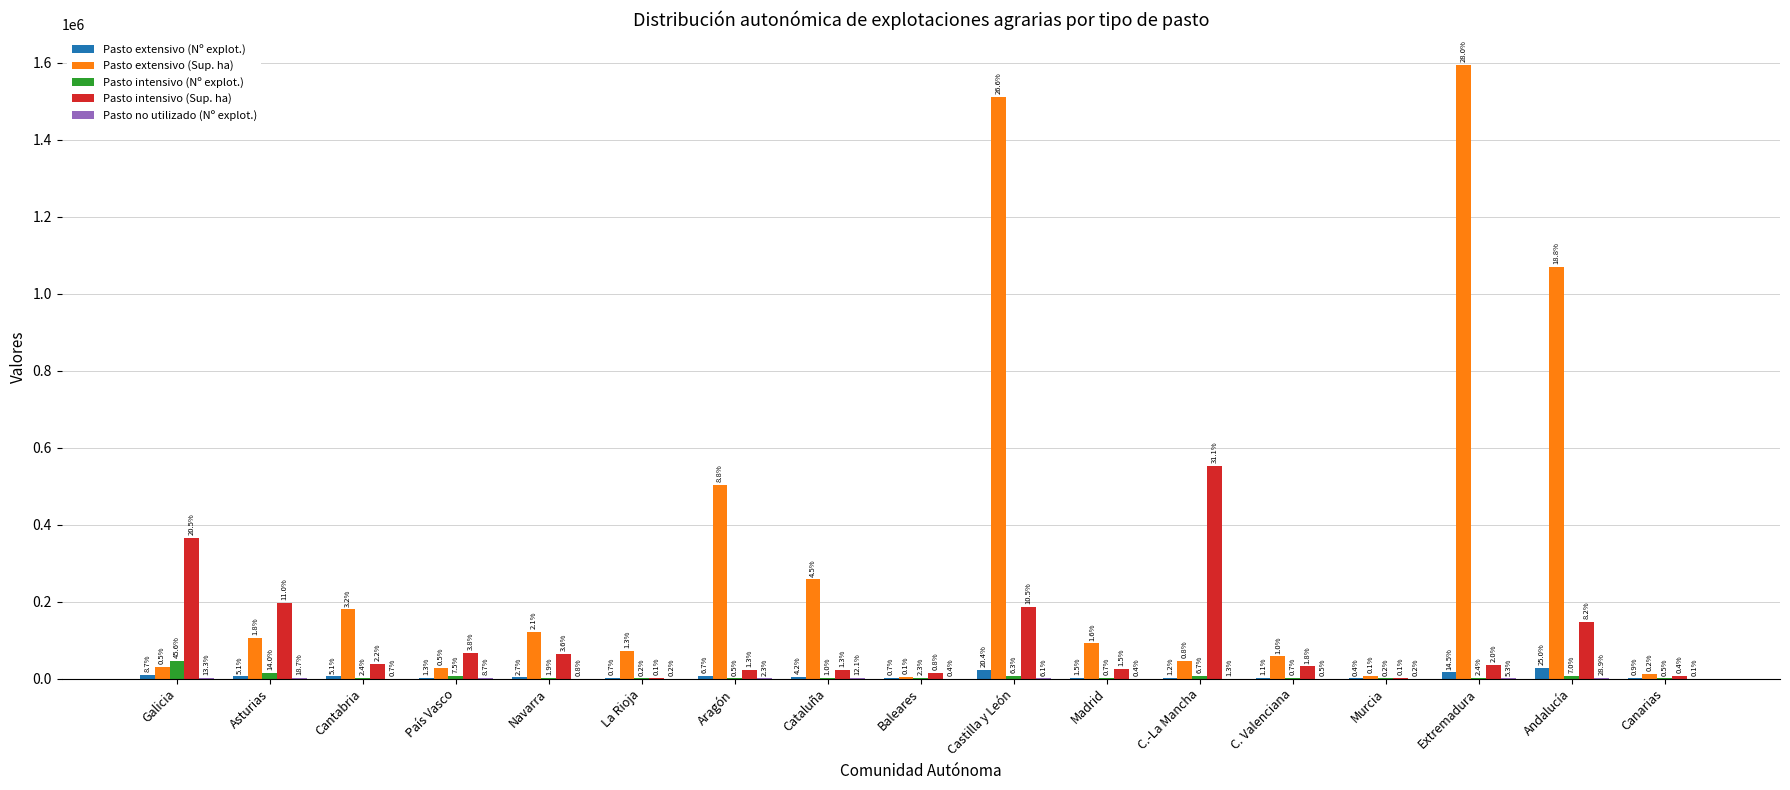

What is the label of the 16th bar from the right?

Asturias